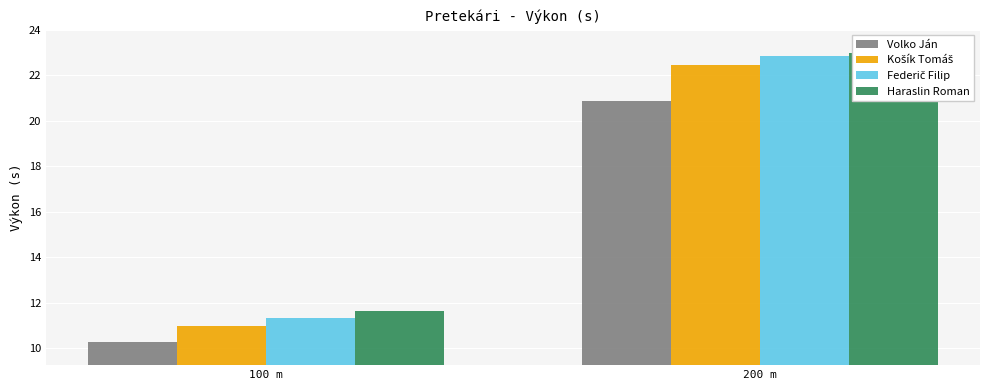

Reading right to left, extract all data points from this chart.

Volko Ján: 20.9	10.2
Košík Tomáš: 22.5	11.0
Federič Filip: 22.9	11.3
Haraslin Roman: 23.0	11.6